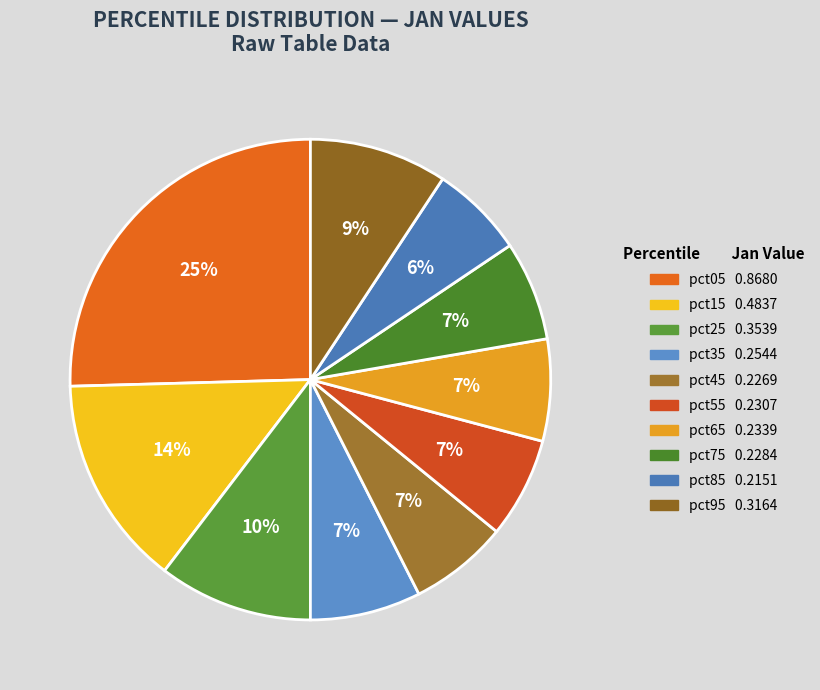

Does any single category account for the majority?

No